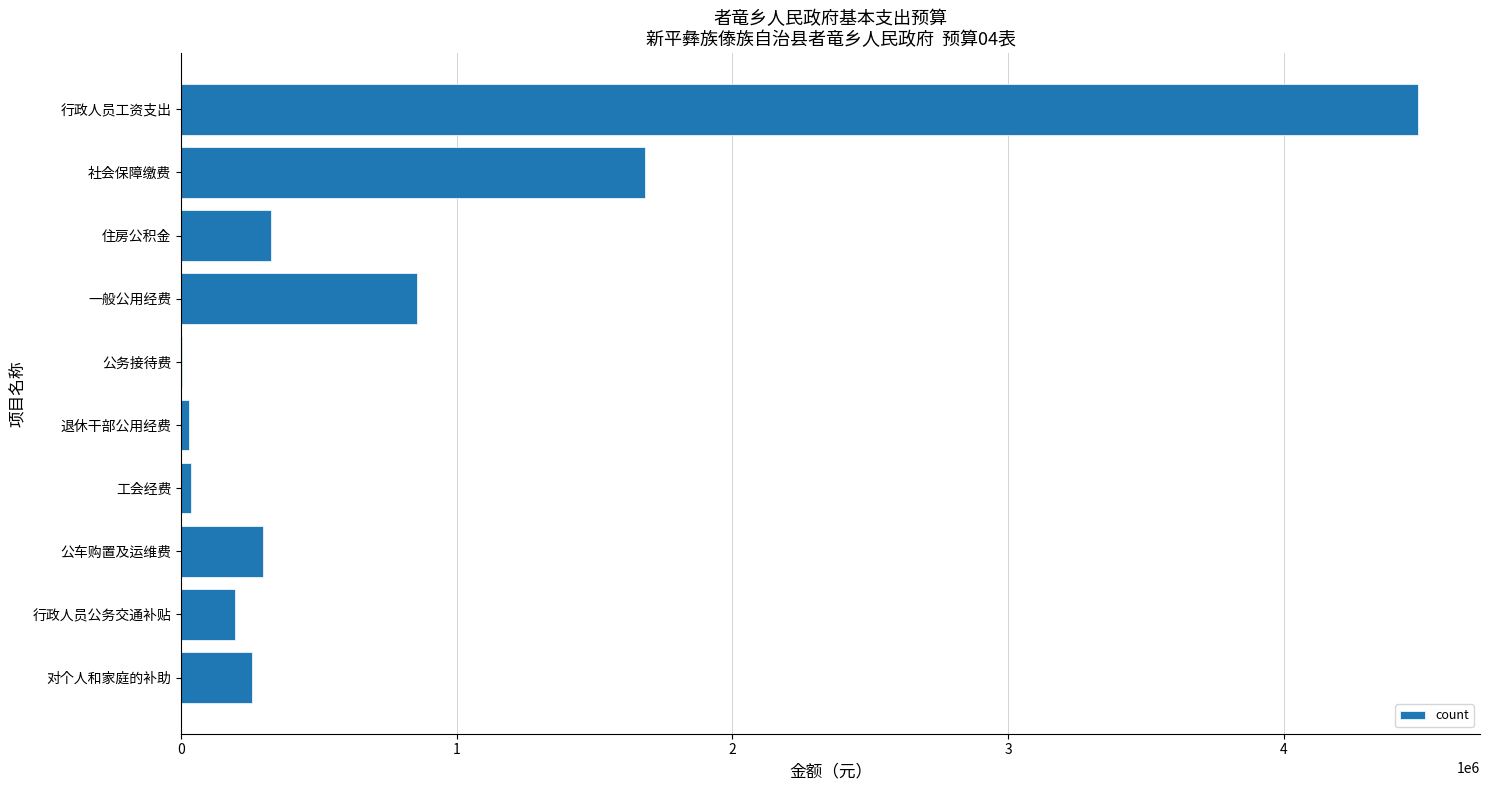

What is the approximate value at 对个人和家庭的补助?

259200.0